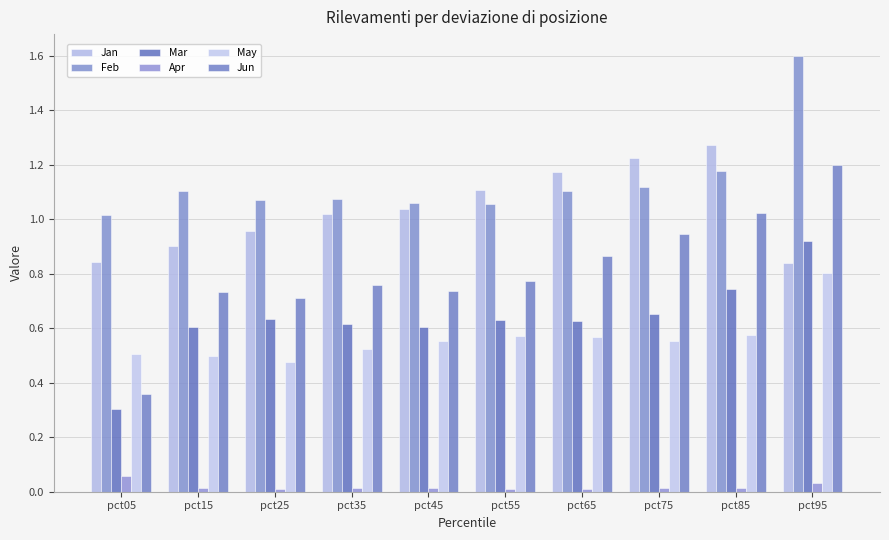

Reading right to left, transcribe all the data shown in this chart.

Jan: pct95=0.8	pct85=1.3	pct75=1.2	pct65=1.2	pct55=1.1	pct45=1.0	pct35=1.0	pct25=1.0	pct15=0.9	pct05=0.8
Feb: pct95=1.6	pct85=1.2	pct75=1.1	pct65=1.1	pct55=1.1	pct45=1.1	pct35=1.1	pct25=1.1	pct15=1.1	pct05=1.0
Mar: pct95=0.9	pct85=0.7	pct75=0.7	pct65=0.6	pct55=0.6	pct45=0.6	pct35=0.6	pct25=0.6	pct15=0.6	pct05=0.3
Apr: pct95=0.0	pct85=0.0	pct75=0.0	pct65=0.0	pct55=0.0	pct45=0.0	pct35=0.0	pct25=0.0	pct15=0.0	pct05=0.1
May: pct95=0.8	pct85=0.6	pct75=0.6	pct65=0.6	pct55=0.6	pct45=0.6	pct35=0.5	pct25=0.5	pct15=0.5	pct05=0.5
Jun: pct95=1.2	pct85=1.0	pct75=0.9	pct65=0.9	pct55=0.8	pct45=0.7	pct35=0.8	pct25=0.7	pct15=0.7	pct05=0.4